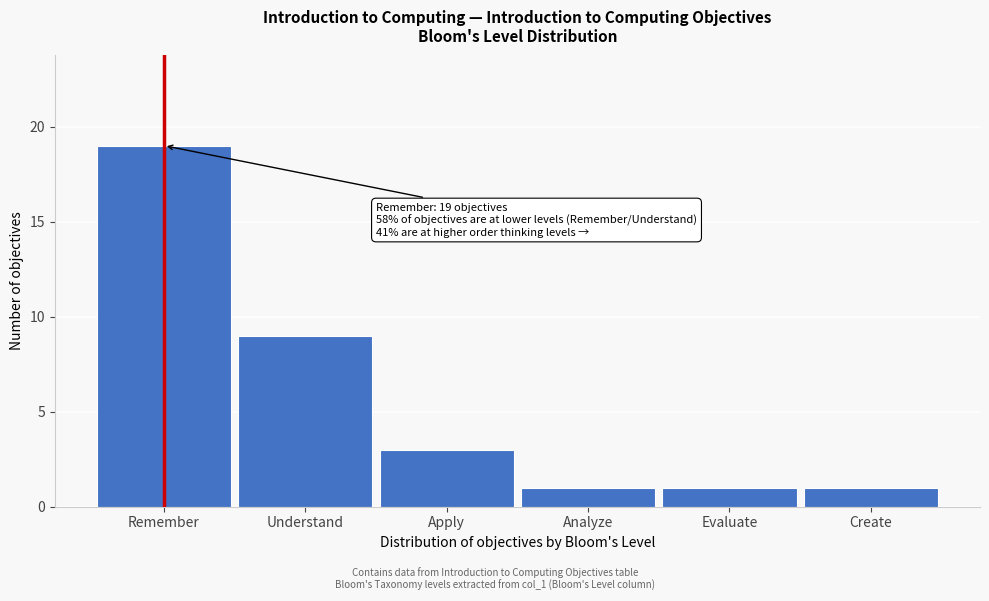

Reading left to right, what are all the values shown in this chart?

19	9	3	1	1	1